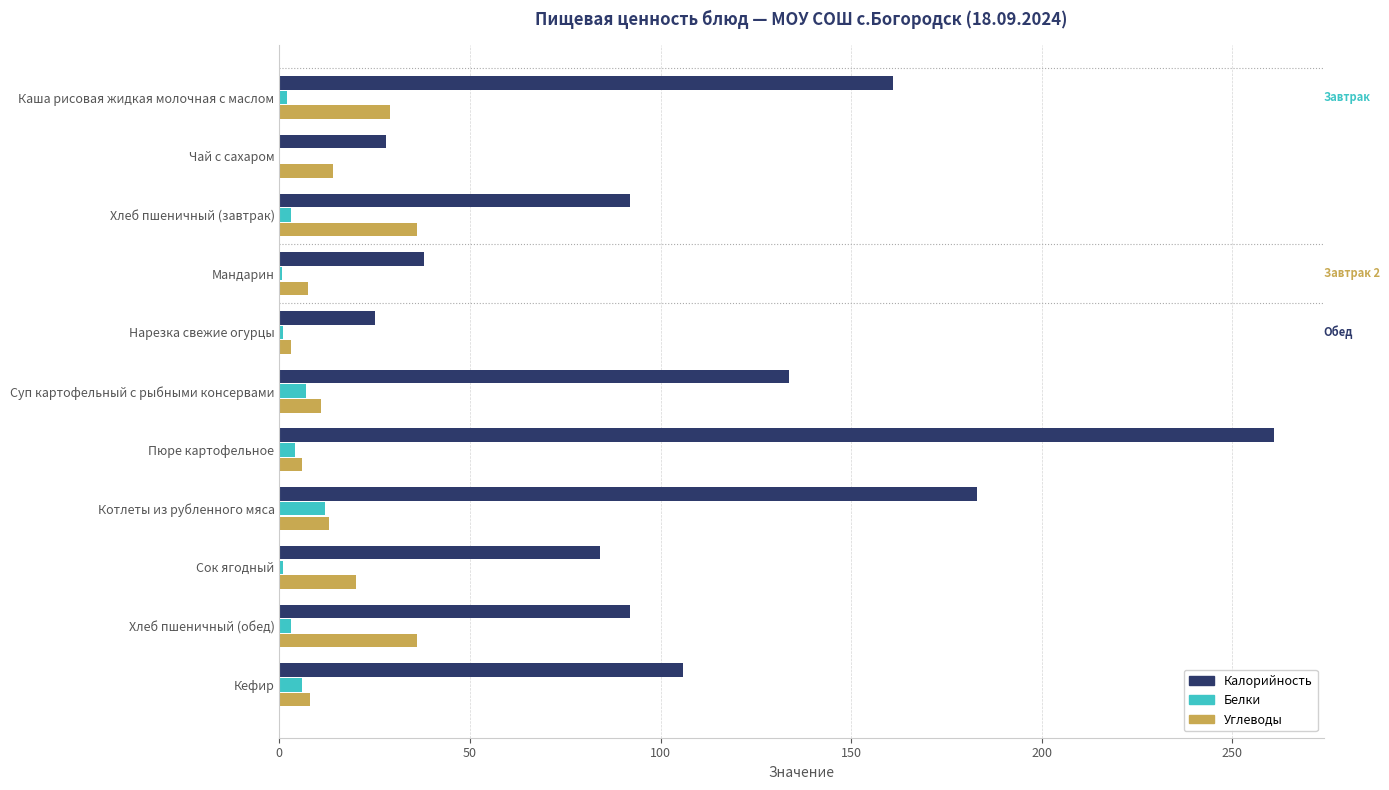

Is it true that Калорийность equals 125.2 at Сок ягодный?

False